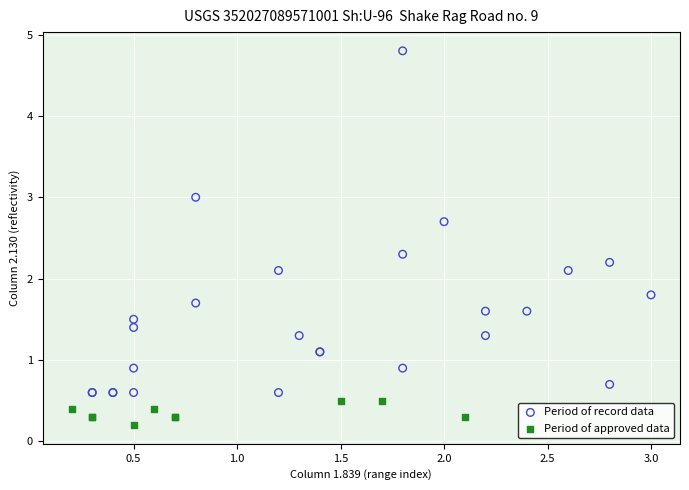

What are all the series names shown in the legend?

Period of record data, Period of approved data